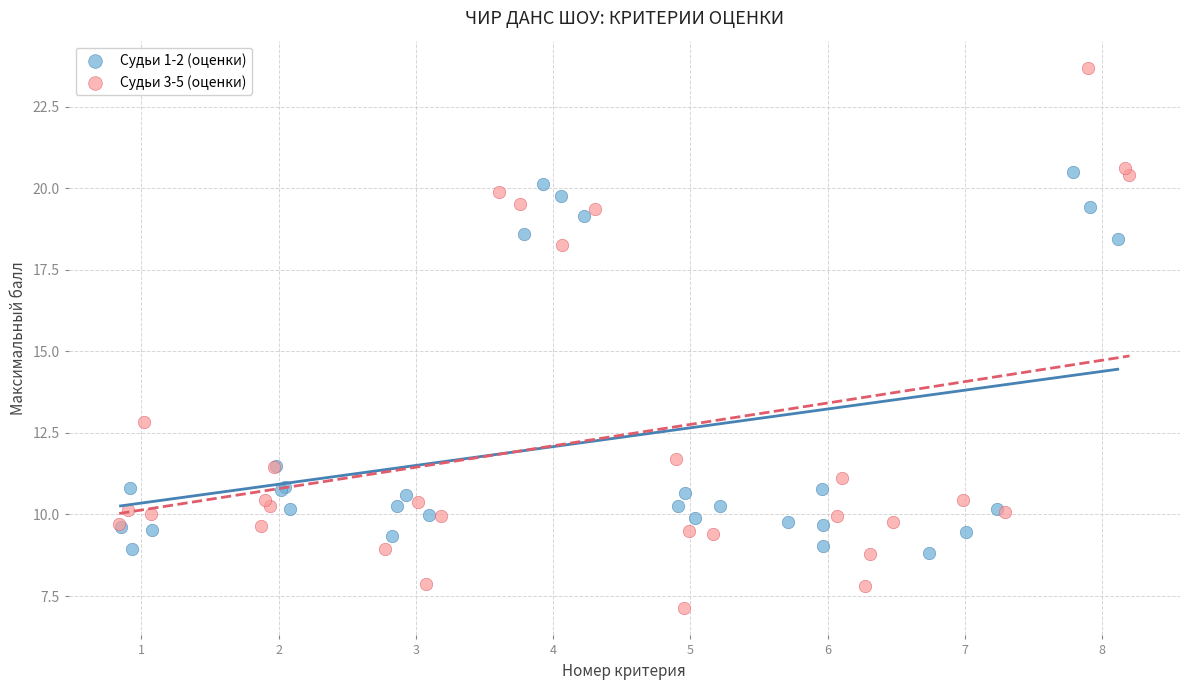

What are all the series names shown in the legend?

Судьи 1-2 (оценки), Судьи 3-5 (оценки)